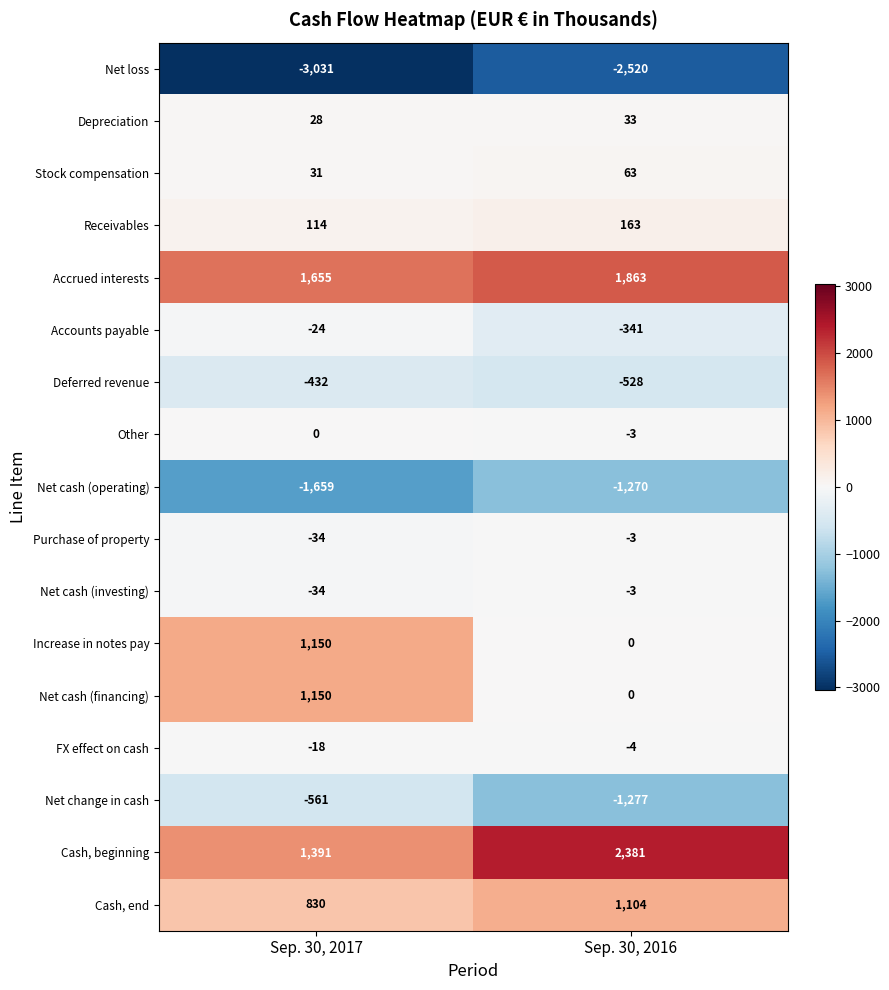

At which category does the chart reach its peak across all series?

Sep. 30, 2016